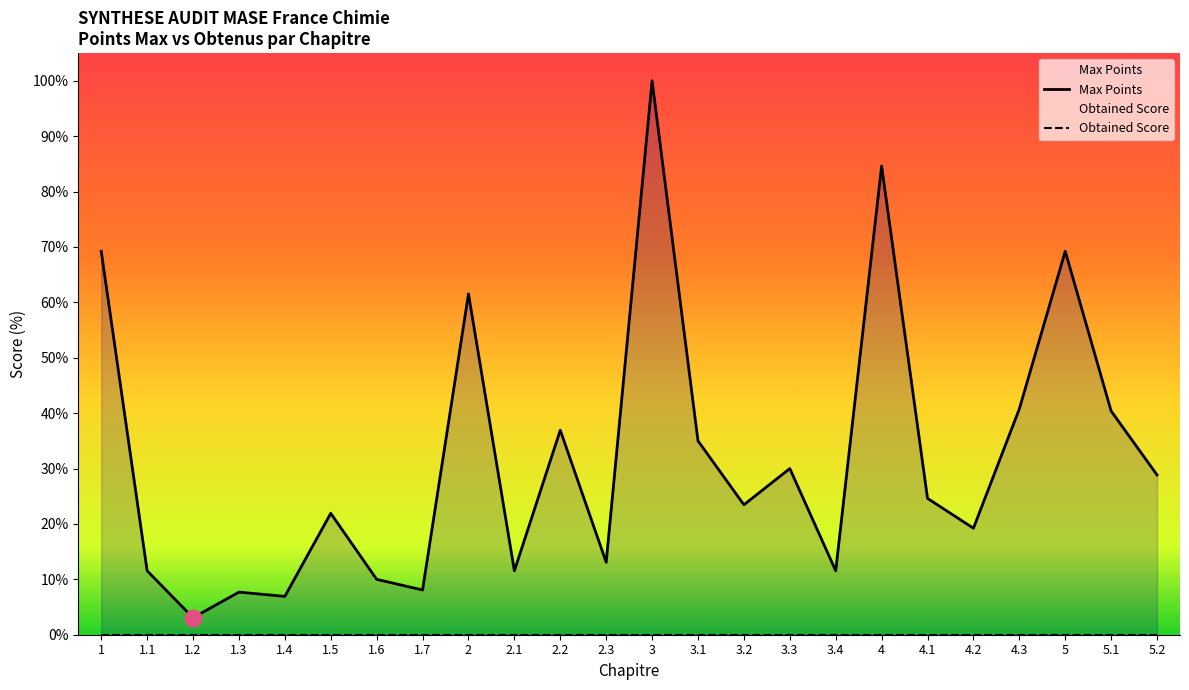

Which category has the highest value across all series?

3